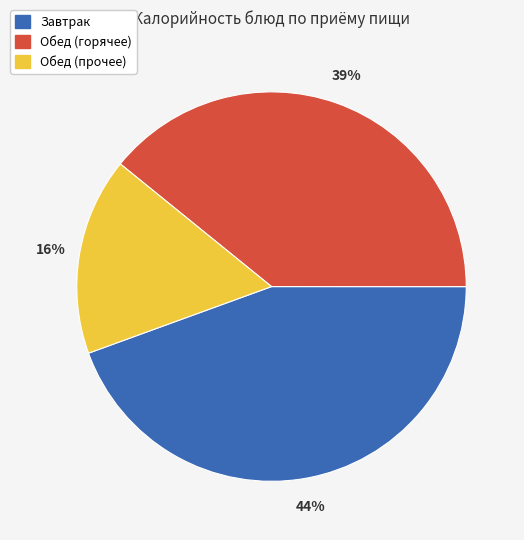

To the nearest percent, what is the average slice percentage?

33%